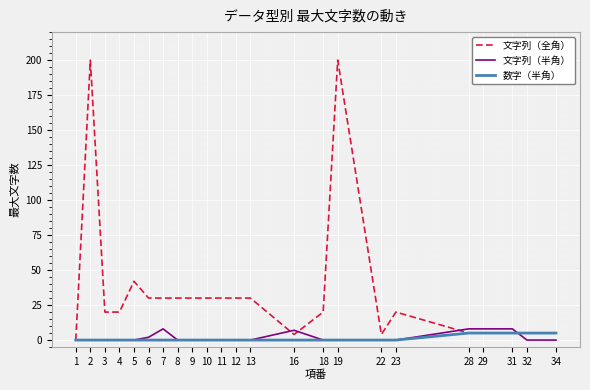

Reading left to right, extract all data points from this chart.

文字列（全角）: 1=0	2=200	3=20	4=20	5=42	6=30	7=30	8=30	9=30	10=30	11=30	12=30	13=30	16=4	18=20	19=200	22=4	23=20	28=5	29=5	31=5	32=5	34=5
文字列（半角）: 1=0	2=0	3=0	4=0	5=0	6=2	7=8	8=0	9=0	10=0	11=0	12=0	13=0	16=7	18=0	19=0	22=0	23=0	28=8	29=8	31=8	32=0	34=0
数字（半角）: 1=0	2=0	3=0	4=0	5=0	6=0	7=0	8=0	9=0	10=0	11=0	12=0	13=0	16=0	18=0	19=0	22=0	23=0	28=5	29=5	31=5	32=5	34=5